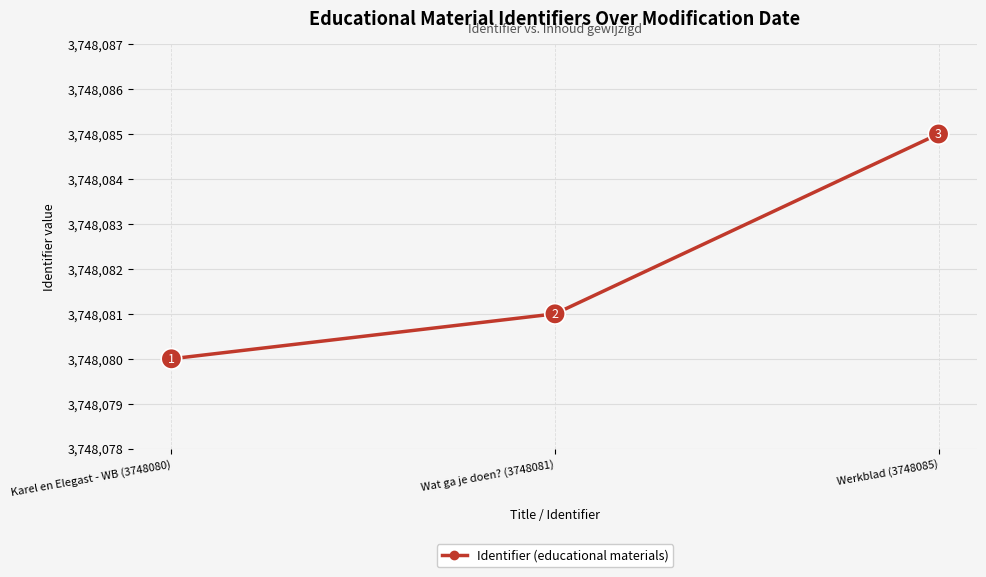

How many series are shown in this chart?

1